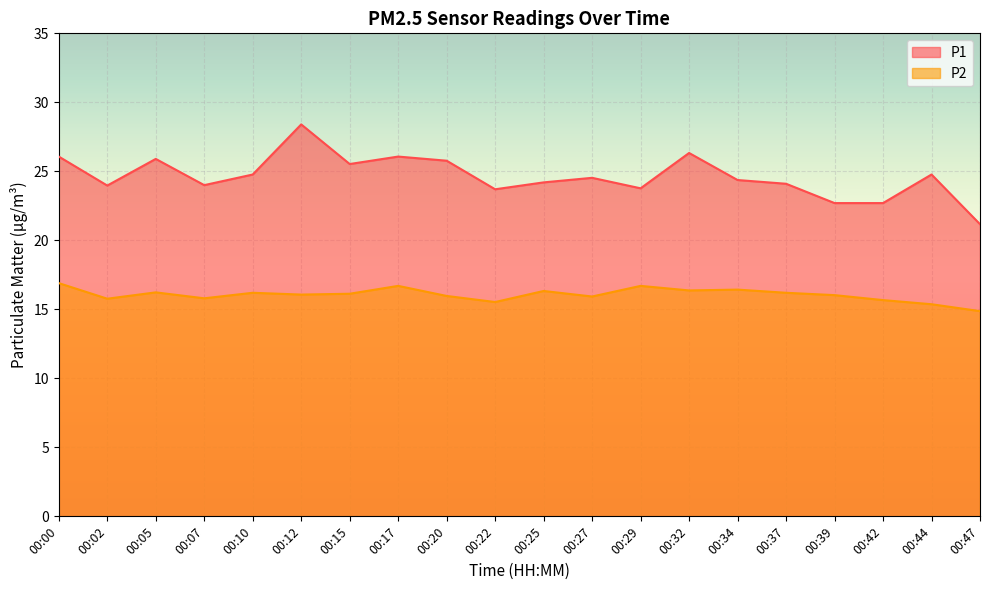

What is the total value across all series at 00:47?

36.0